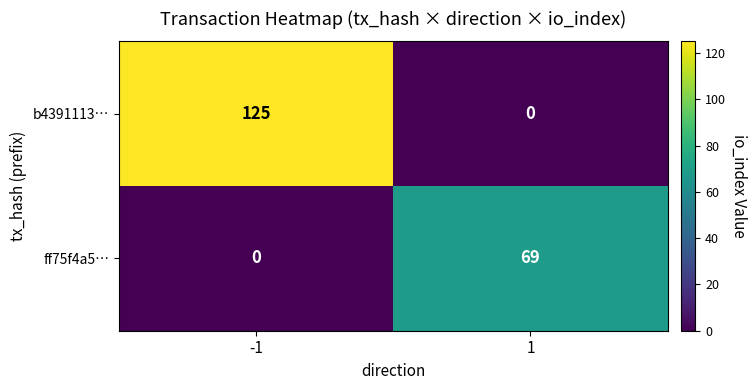

What is the sum of all b4391113… values?

125